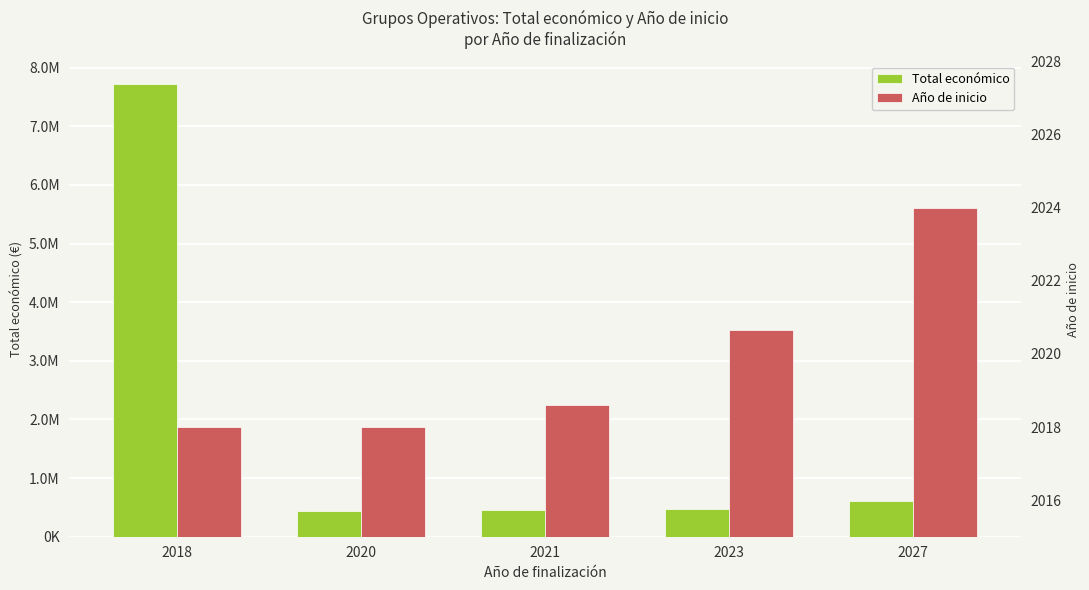

Between 2020 and 2021, which is larger?

2021